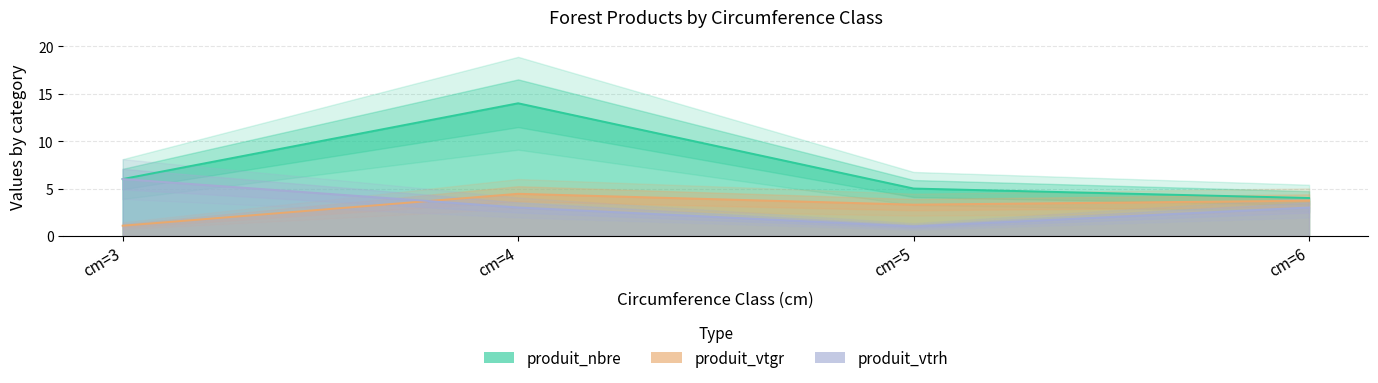

What is the sum of the produit_nbre values at cm=4 and cm=6?

18.0